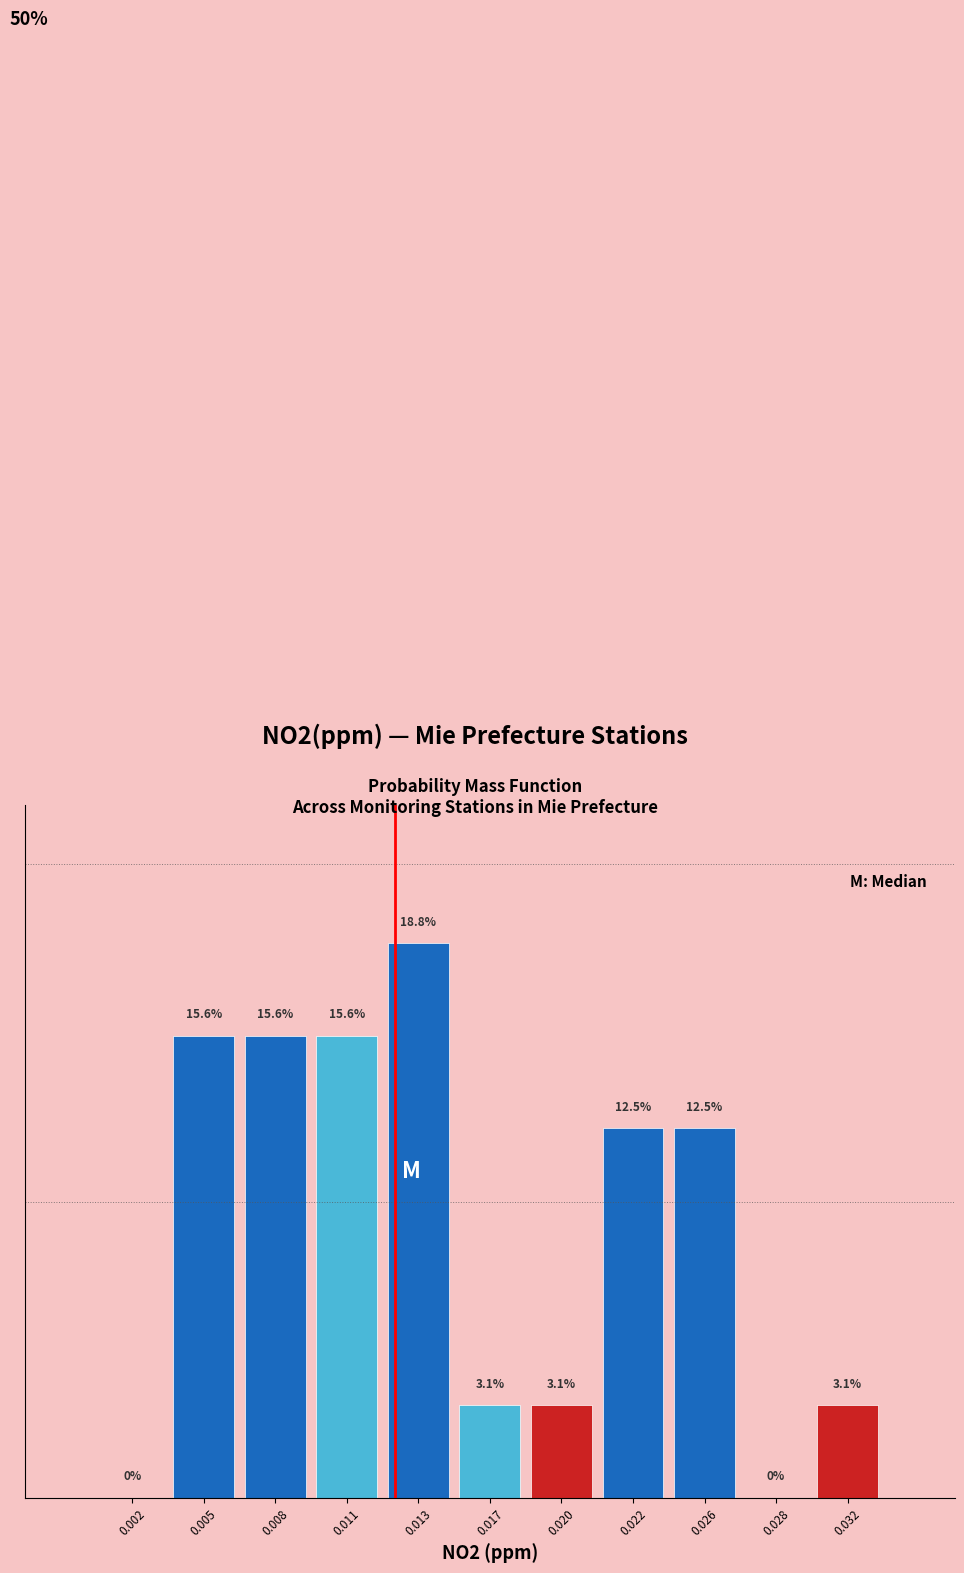

Are the bars horizontal?

No